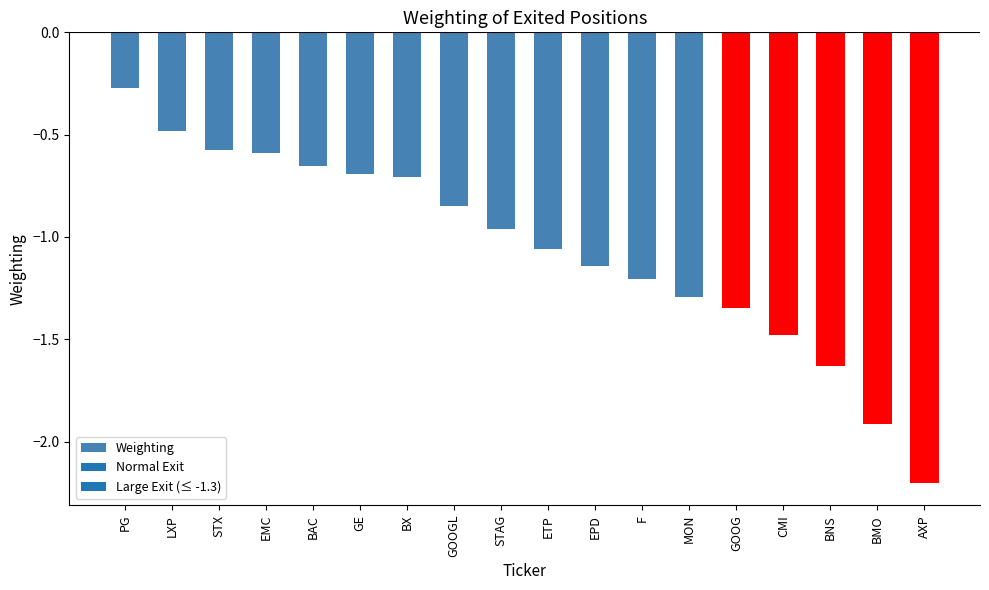

Where is the data nearest to the value -1?

STAG